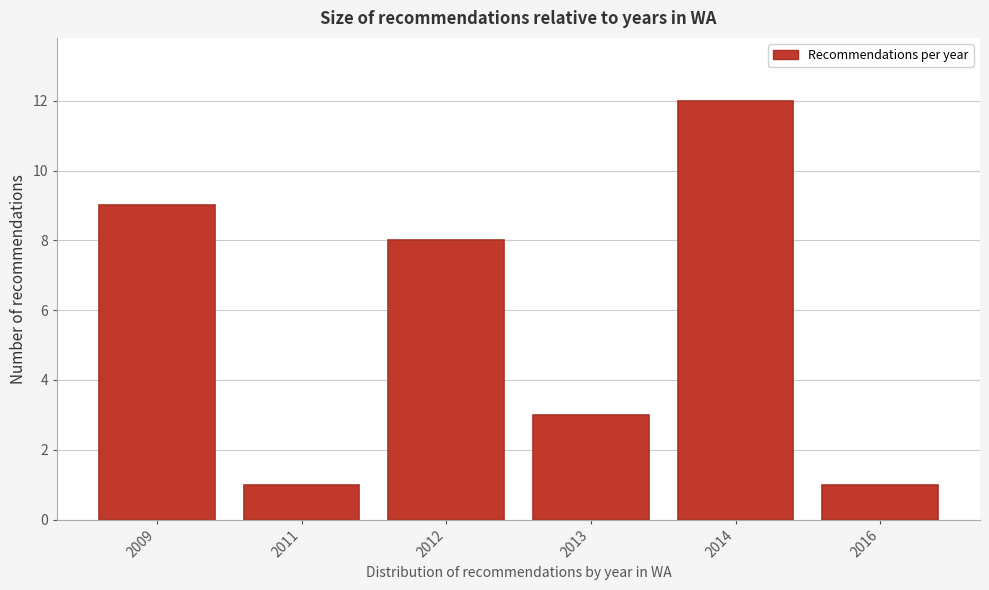

Reading left to right, list all the values displayed in this chart.

2009=9	2011=1	2012=8	2013=3	2014=12	2016=1